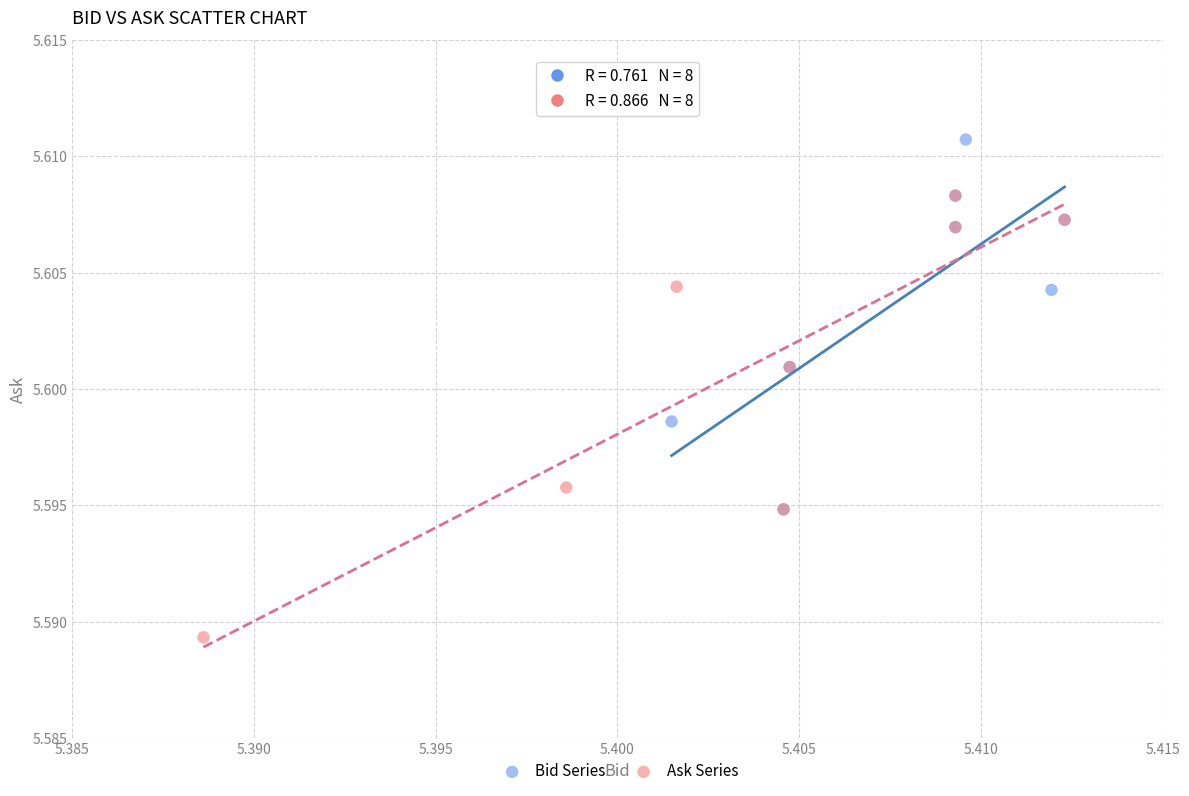

What are all the series names shown in the legend?

Bid Series, Ask Series